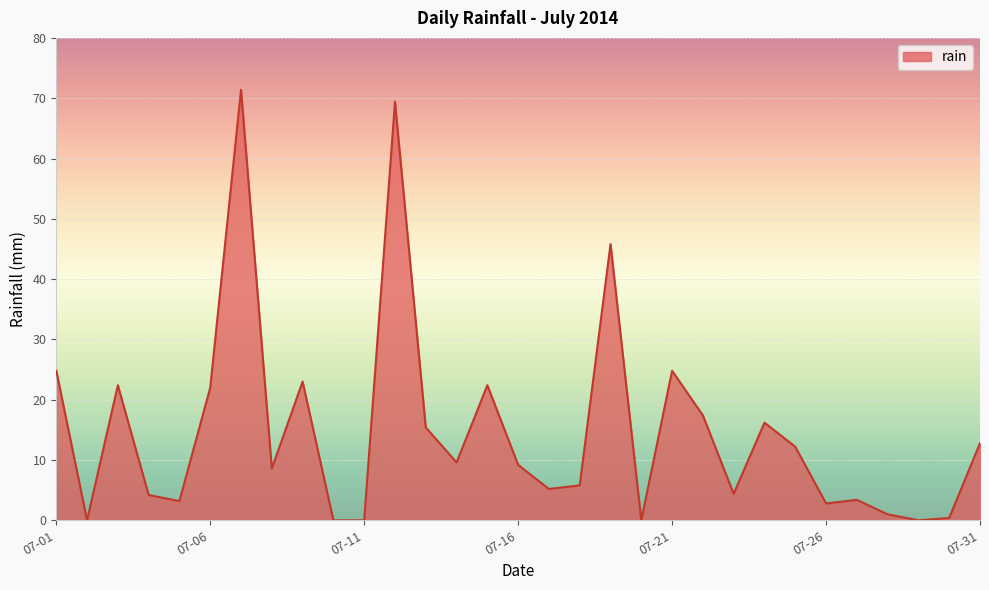

What is the greatest value displayed?

71.4